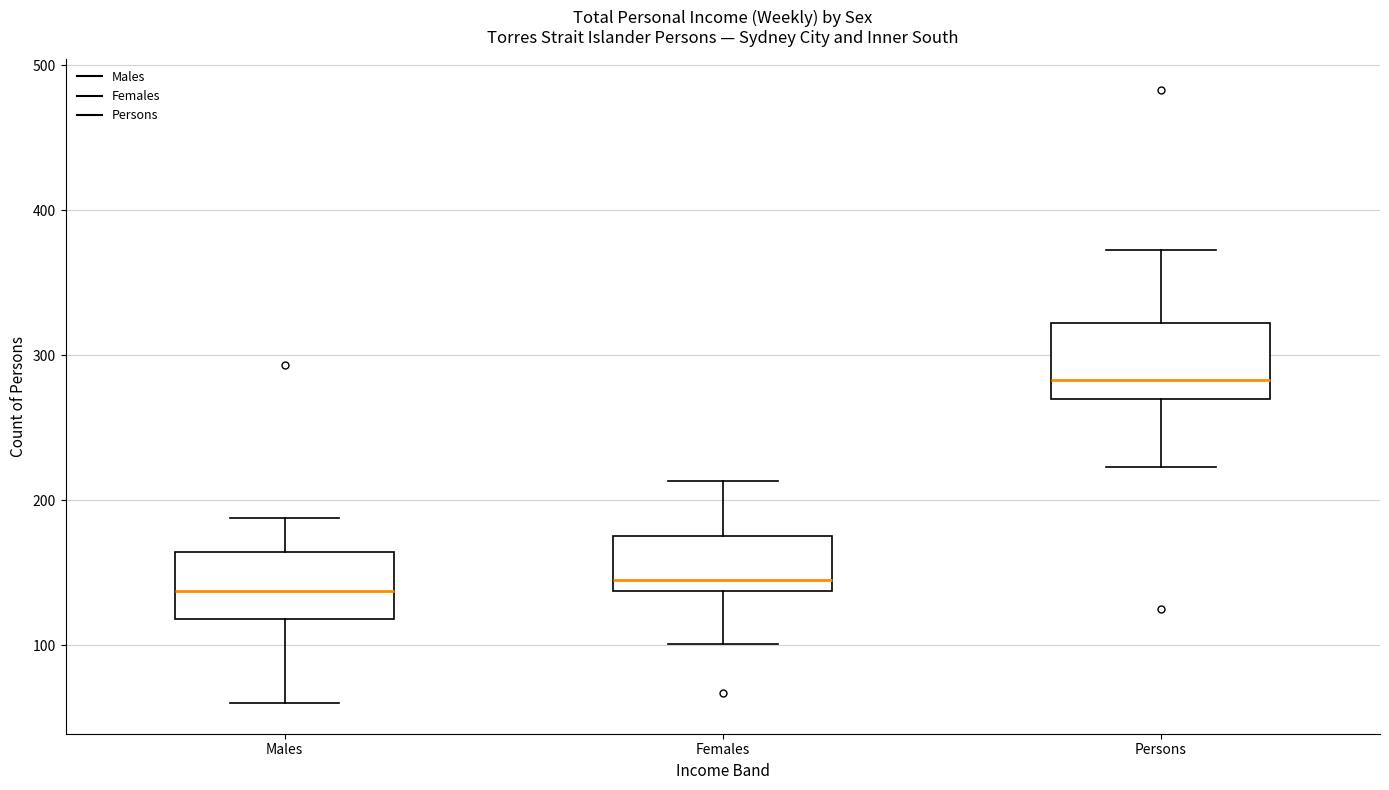

Where is the lower edge of the box for Persons on the y-axis? The values are not printed on the chart, so give them approximately, as read against the axis.

270